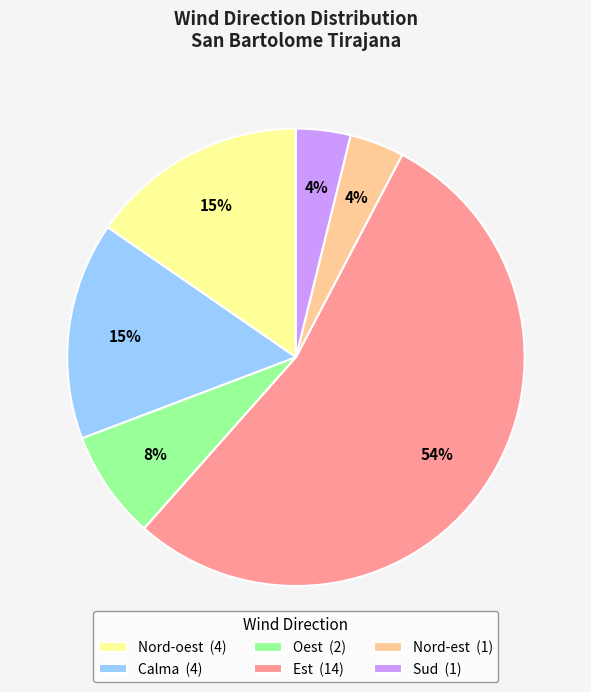

Is Est the majority of the pie?

Yes